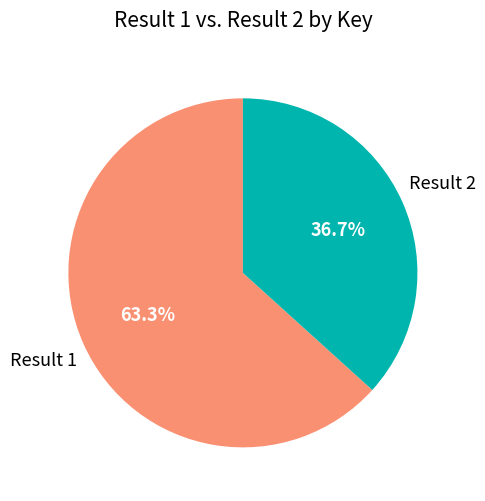

To the nearest percent, what is the average slice percentage?

50%